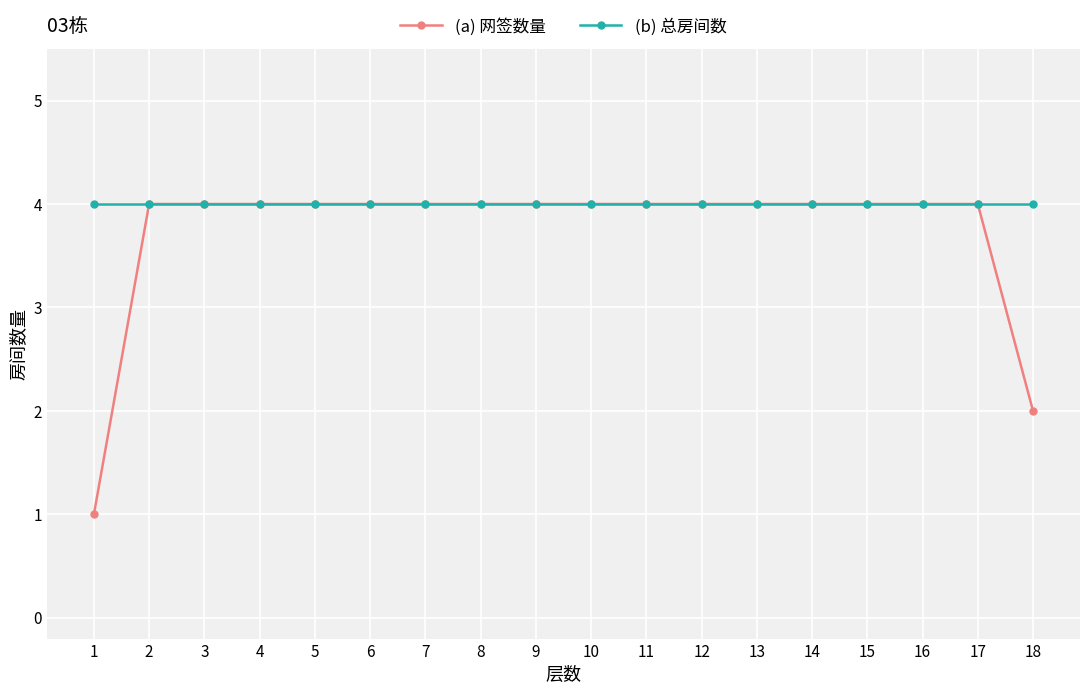

How many categories are shown in the chart?

18